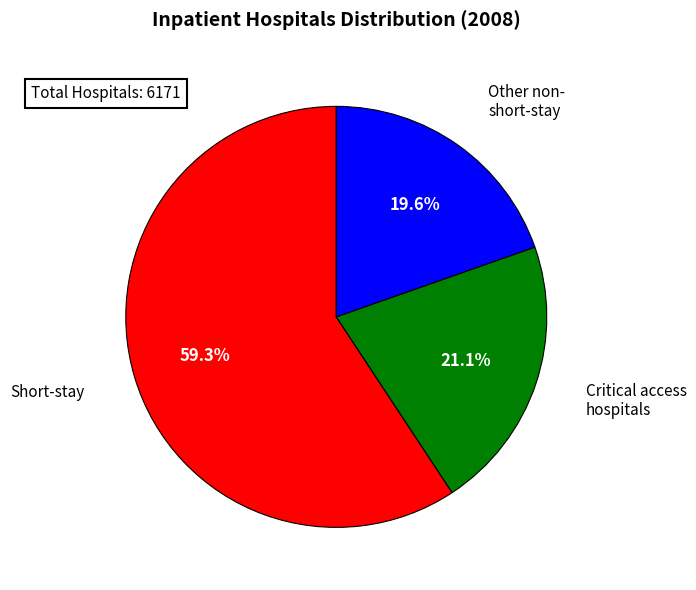

Does any single category account for the majority?

Yes